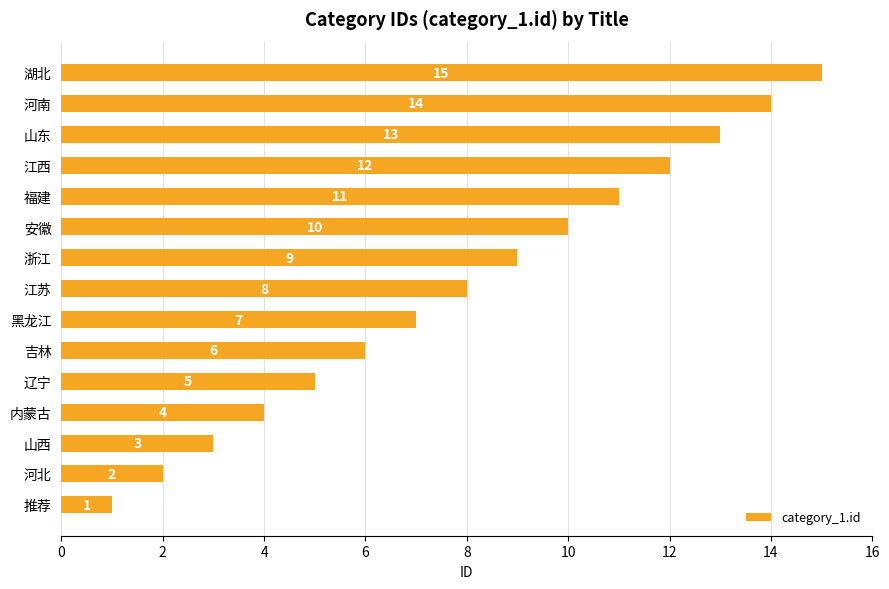

Count the number of categories in the chart.

15